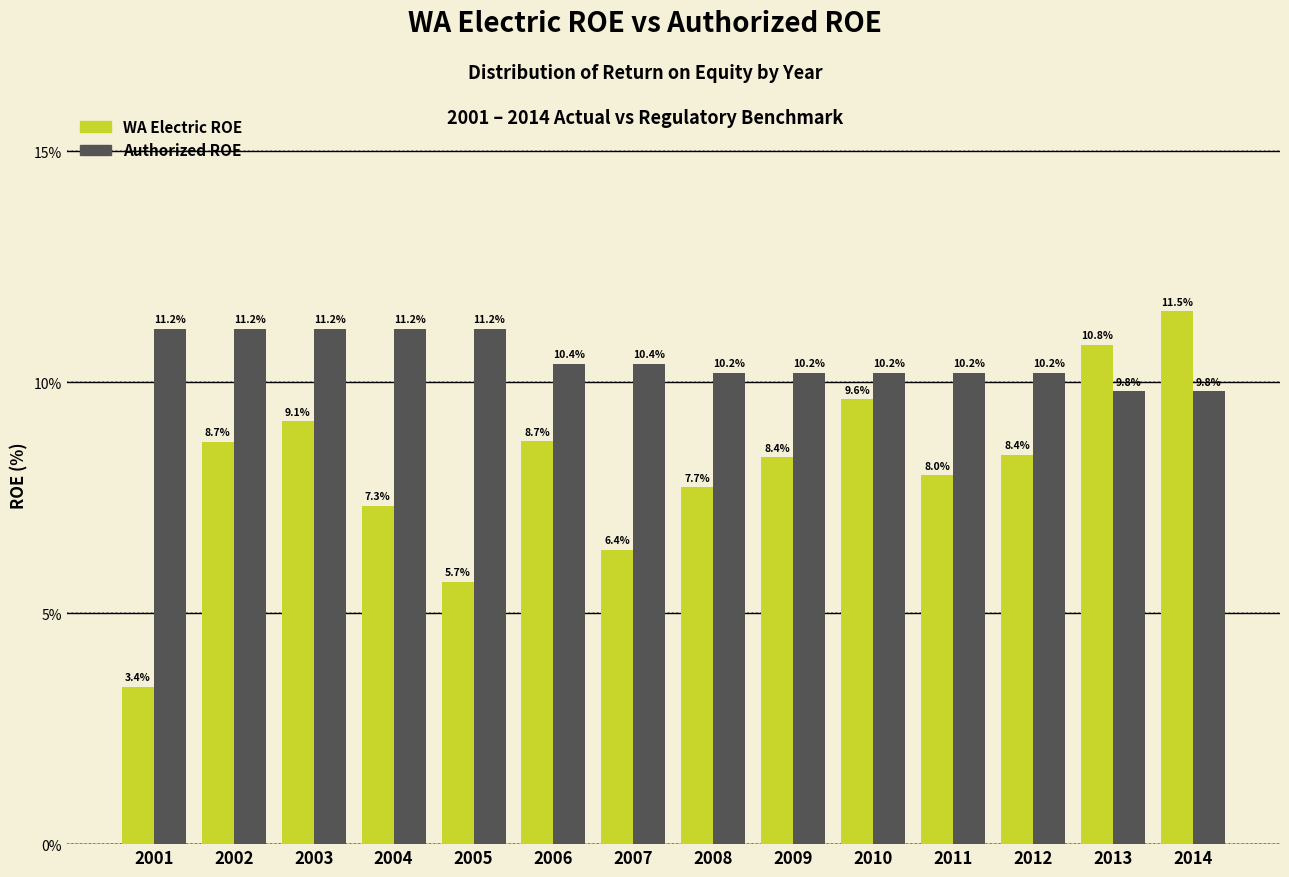

Reading left to right, extract all data points from this chart.

WA Electric ROE: 3.4	8.7	9.1	7.3	5.7	8.7	6.4	7.7	8.4	9.6	8.0	8.4	10.8	11.5
Authorized ROE: 11.2	11.2	11.2	11.2	11.2	10.4	10.4	10.2	10.2	10.2	10.2	10.2	9.8	9.8